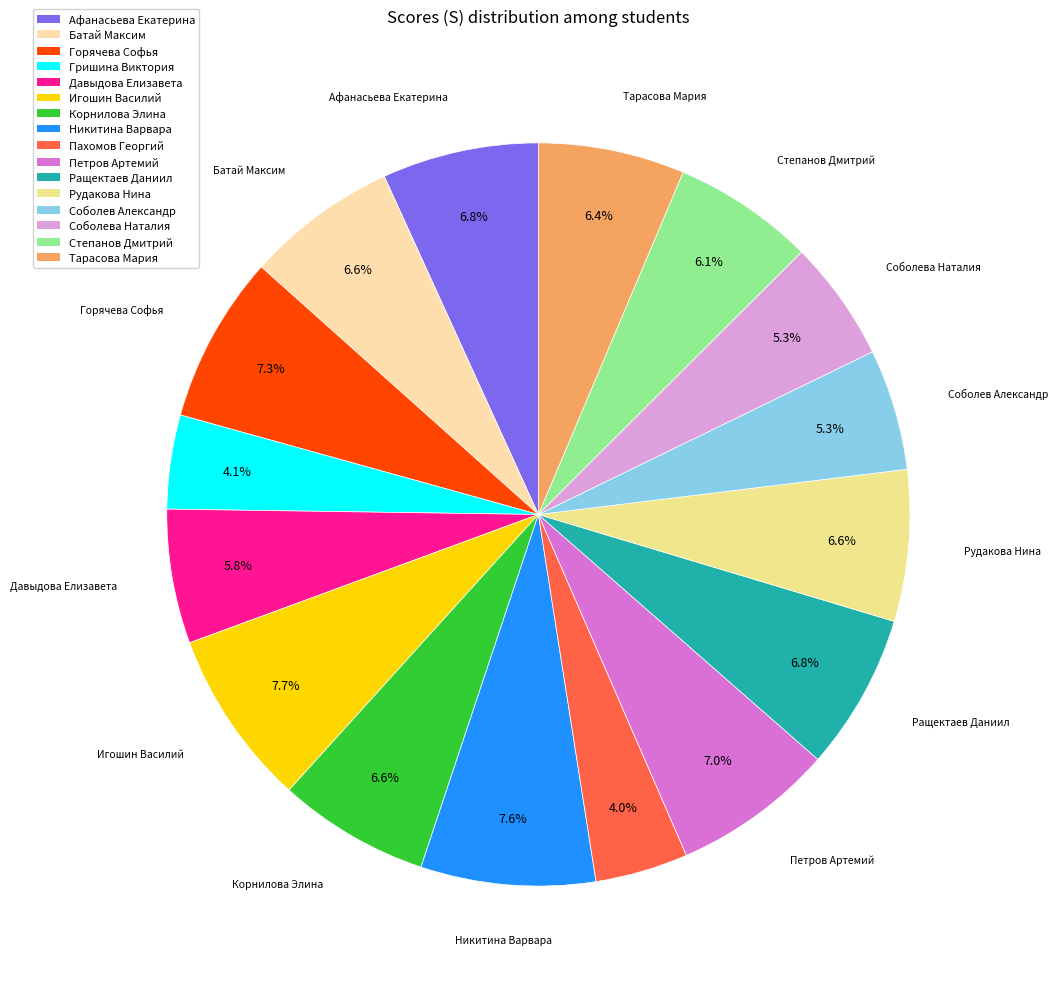

What is the largest slice in the pie chart?

Игошин Василий